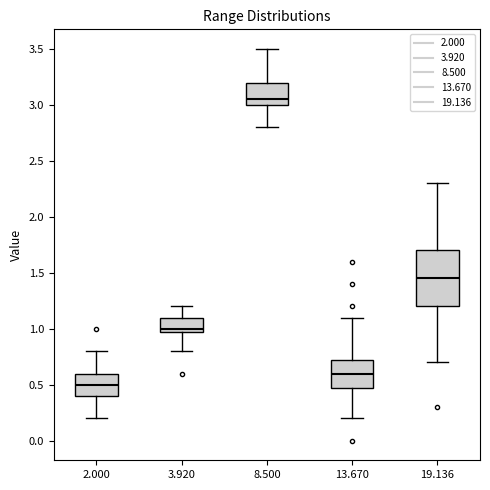

Reading left to right, transcribe this box plot: for each box, give where its median line is, the range the box spans, and where its two whiskers end, as read against the y-axis. The values are not printed on the chart, so give them approximately, as read against the axis.

2.000: median 0.50, box 0.40 to 0.60, whiskers 0.20 to 0.80
3.920: median 1.00 (just above the box's lower edge), box 1.00 to 1.10, whiskers 0.80 to 1.20
8.500: median 3.05, box 3.00 to 3.20, whiskers 2.80 to 3.50
13.670: median 0.60, box 0.50 to 0.75, whiskers 0.20 to 1.10
19.136: median 1.45, box 1.20 to 1.70, whiskers 0.70 to 2.30